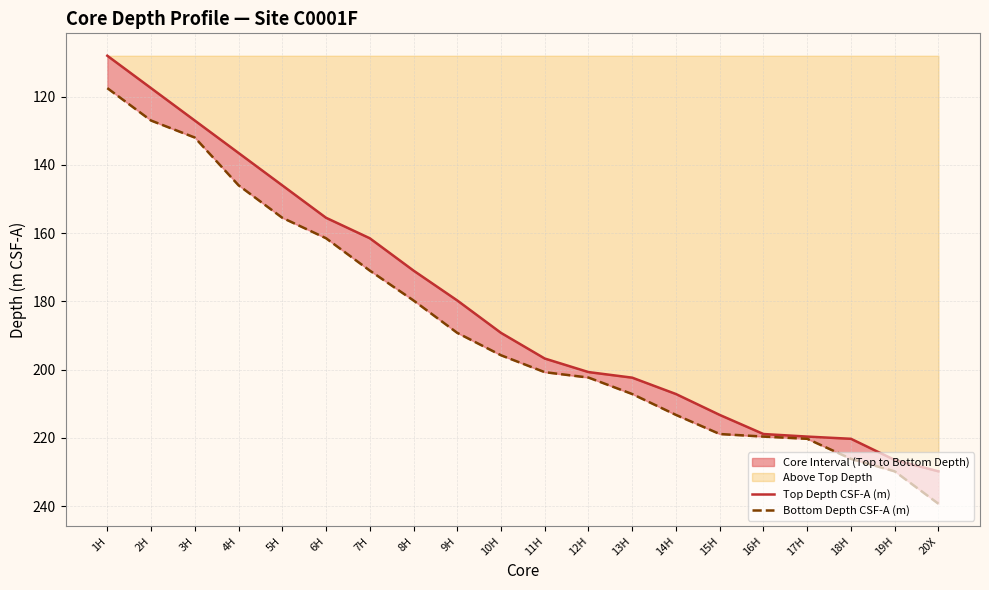

At which label does Bottom Depth CSF-A (m) first exceed 200?

11H